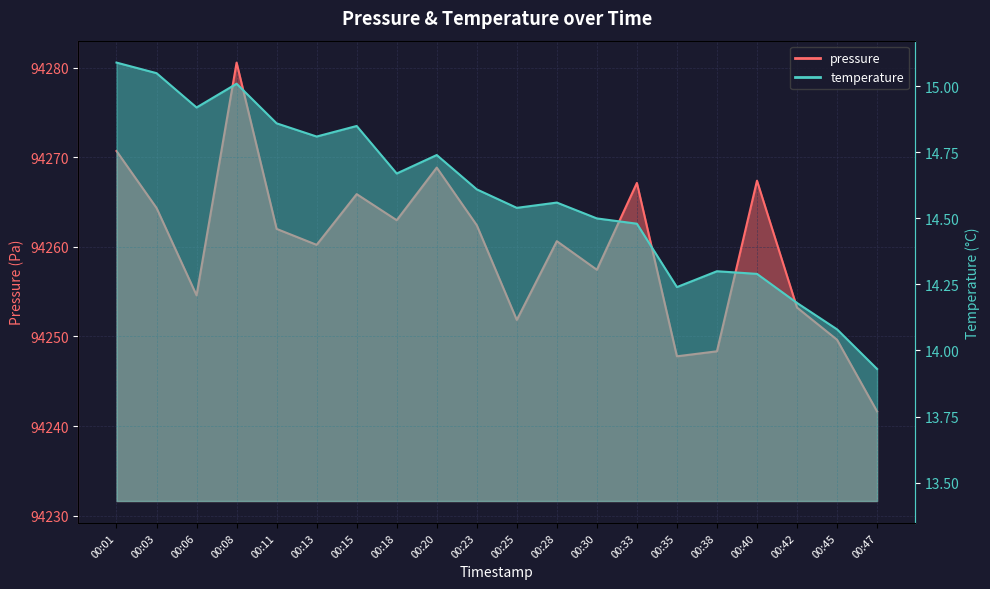

How many values in the temperature series are below 14?

1